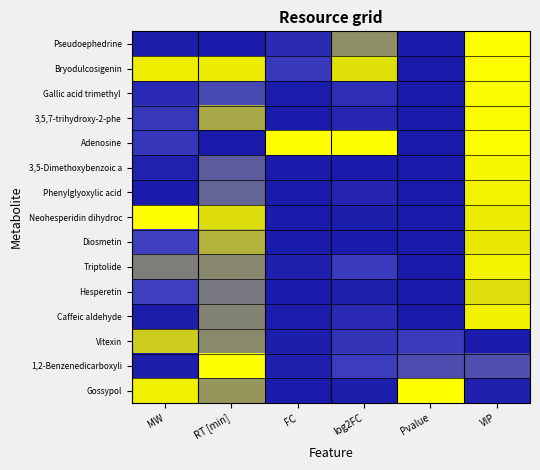

Between log2FC and FC, which is larger?

log2FC